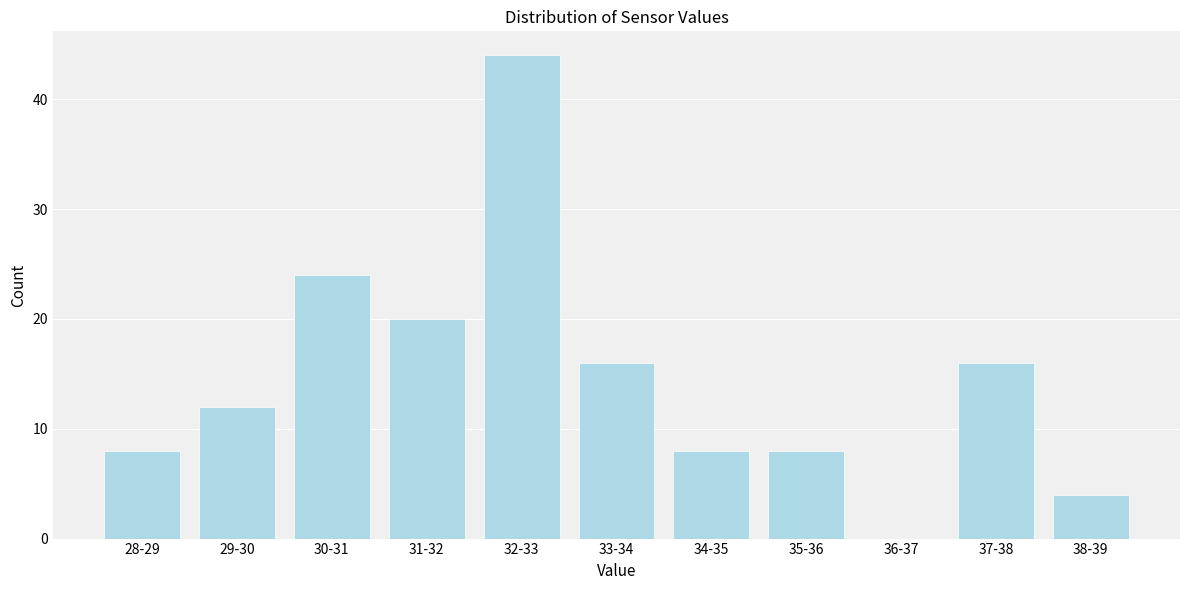

Reading left to right, transcribe all the data shown in this chart.

28-29=8	29-30=12	30-31=24	31-32=20	32-33=44	33-34=16	34-35=8	35-36=8	36-37=0	37-38=16	38-39=4